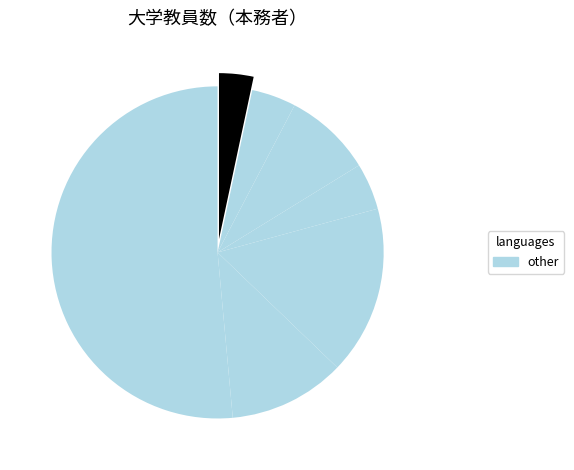

Count the number of slices in the pie.

7